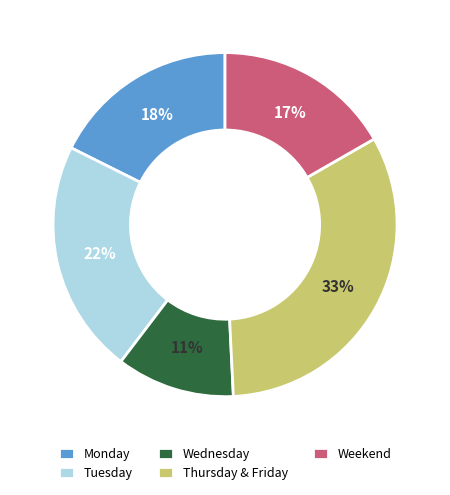

How many segments does this pie chart have?

5